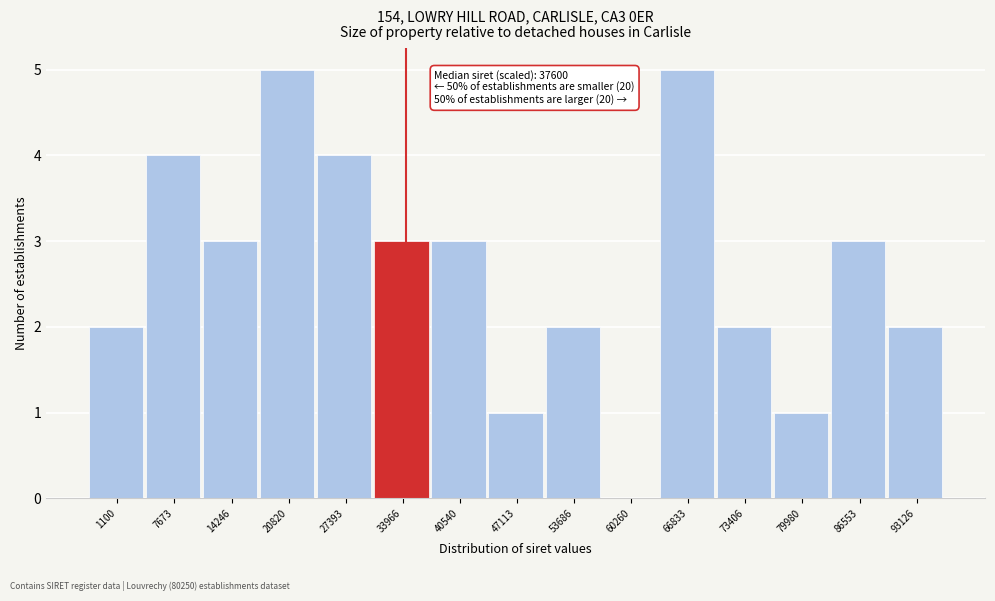

Reading left to right, list all the values displayed in this chart.

1100=2	7673=4	14246=3	20820=5	27393=4	33966=3	40540=3	47113=1	53686=2	60260=0	66833=5	73406=2	79980=1	86553=3	93126=2